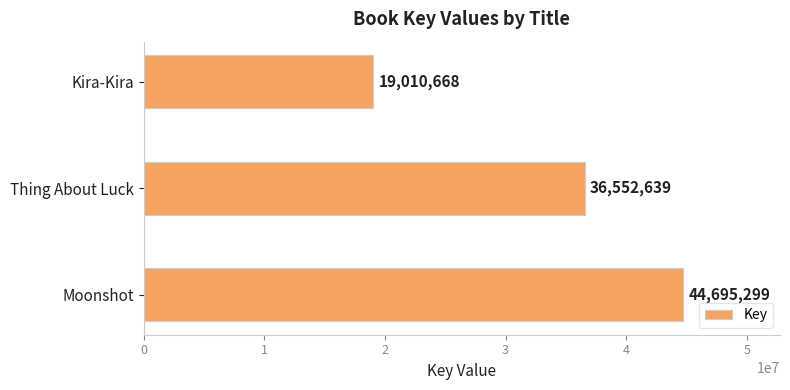

What is the sum of the values at Kira-Kira and Moonshot?

63705967